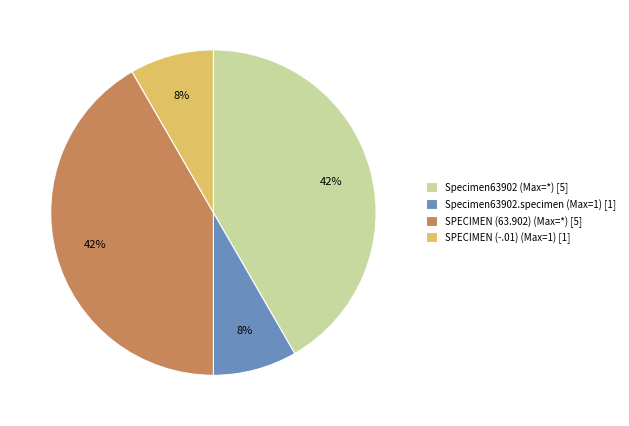

How many slices are in this pie chart?

4